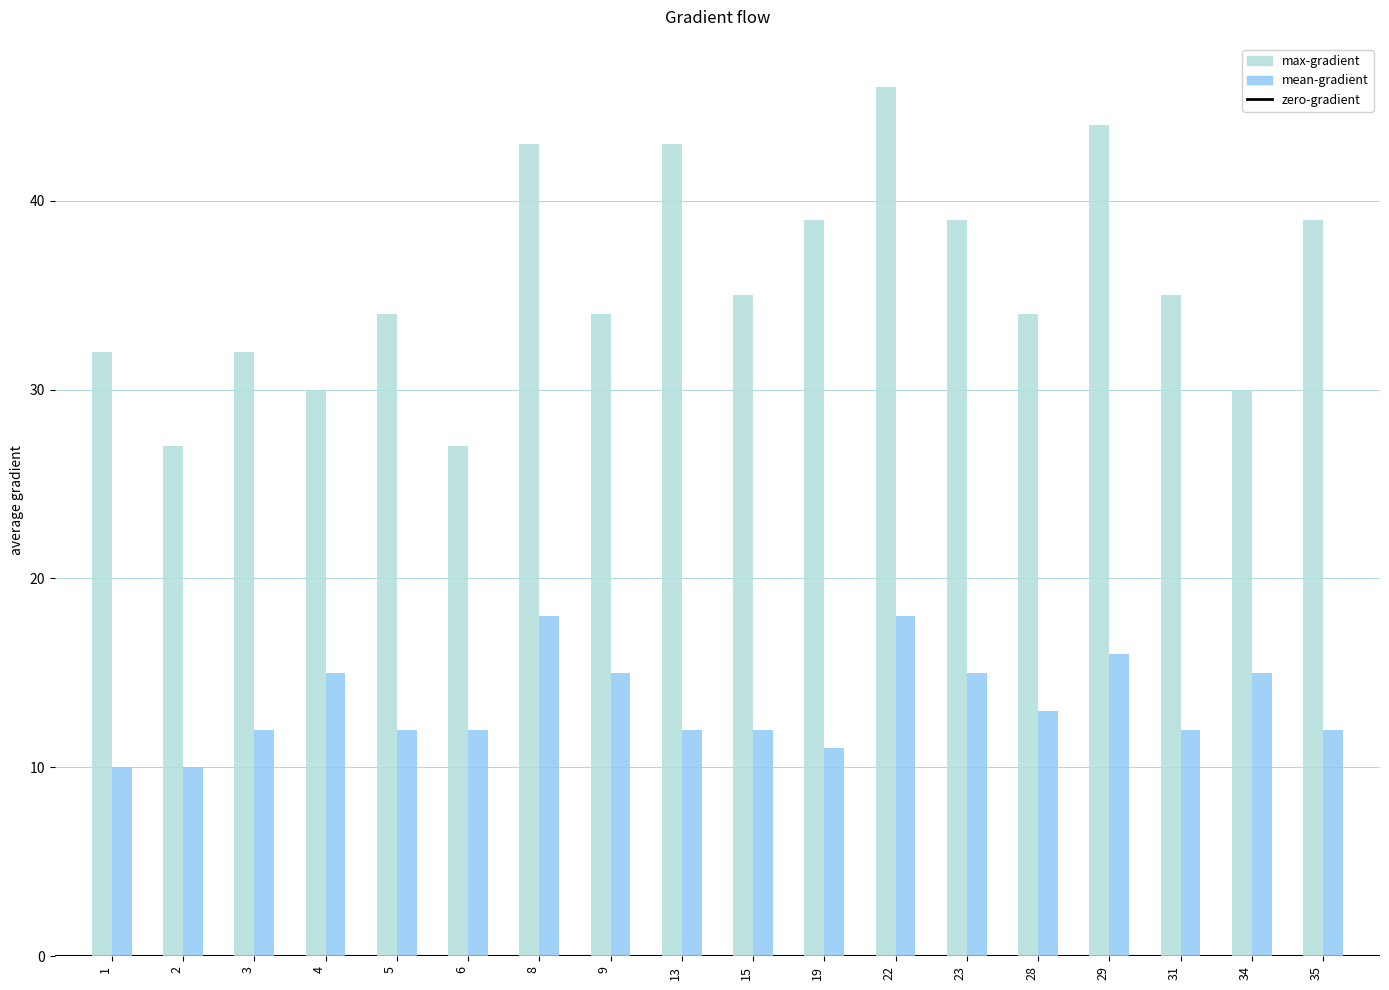

At which category is the sum across all series the highest?

22